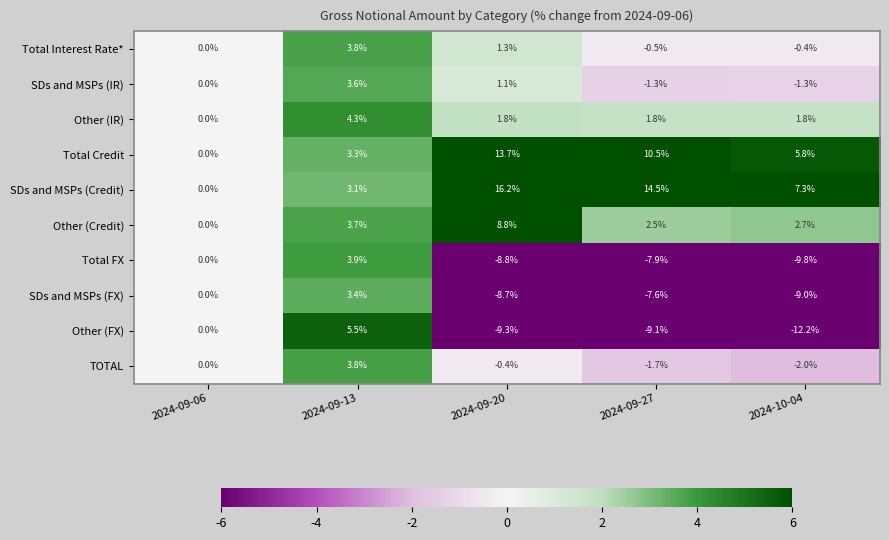

Which series has the largest total across all categories?

SDs and MSPs (Credit)